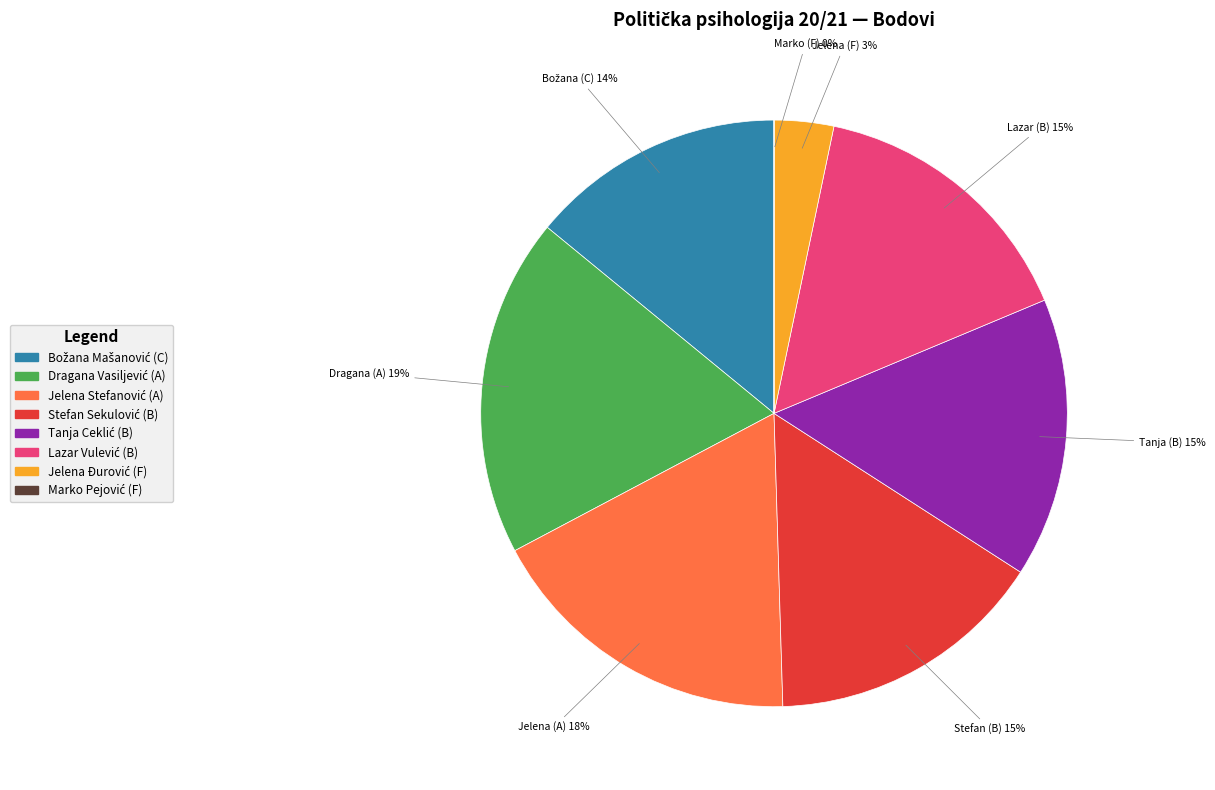

Is there a majority slice in this chart?

No